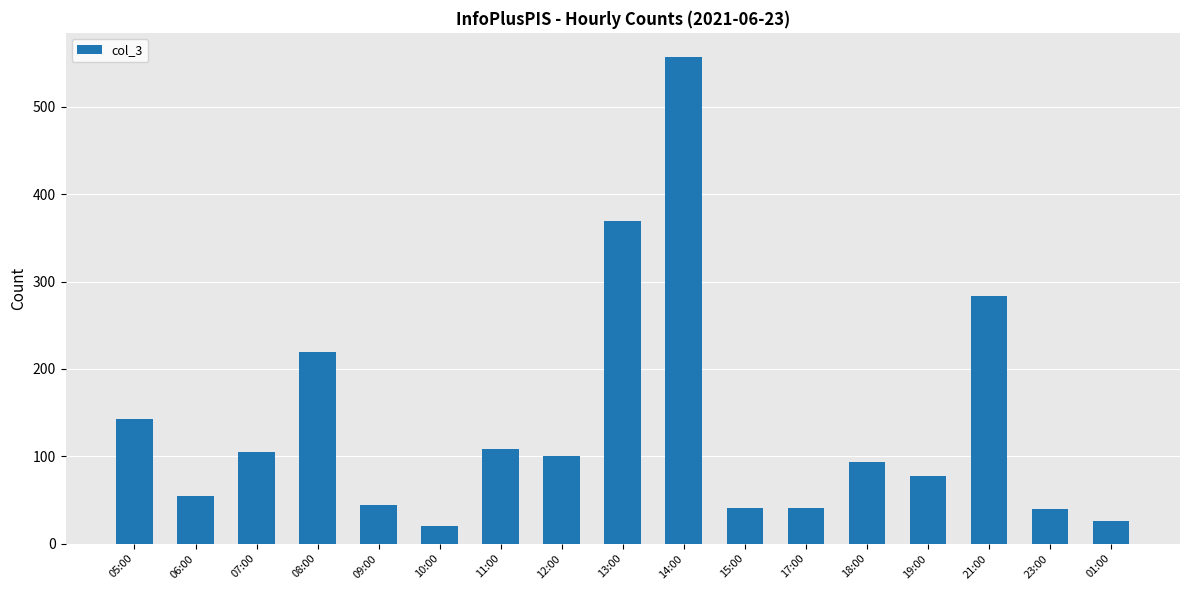

What is the average value?

137